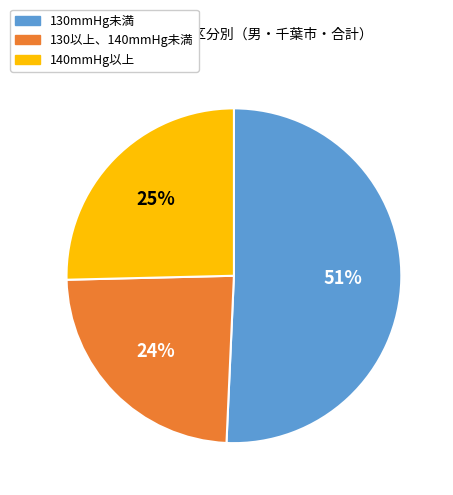

To the nearest percent, what portion does 140mmHg以上 represent?

25%